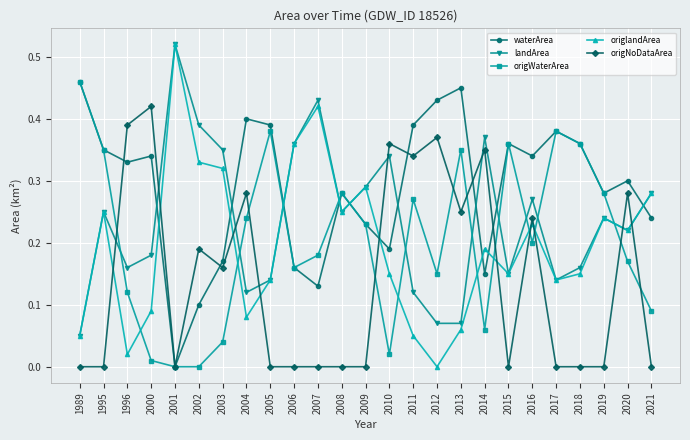

At 2011, list the series in order from smallest to largest.

origlandArea, landArea, origWaterArea, origNoDataArea, waterArea